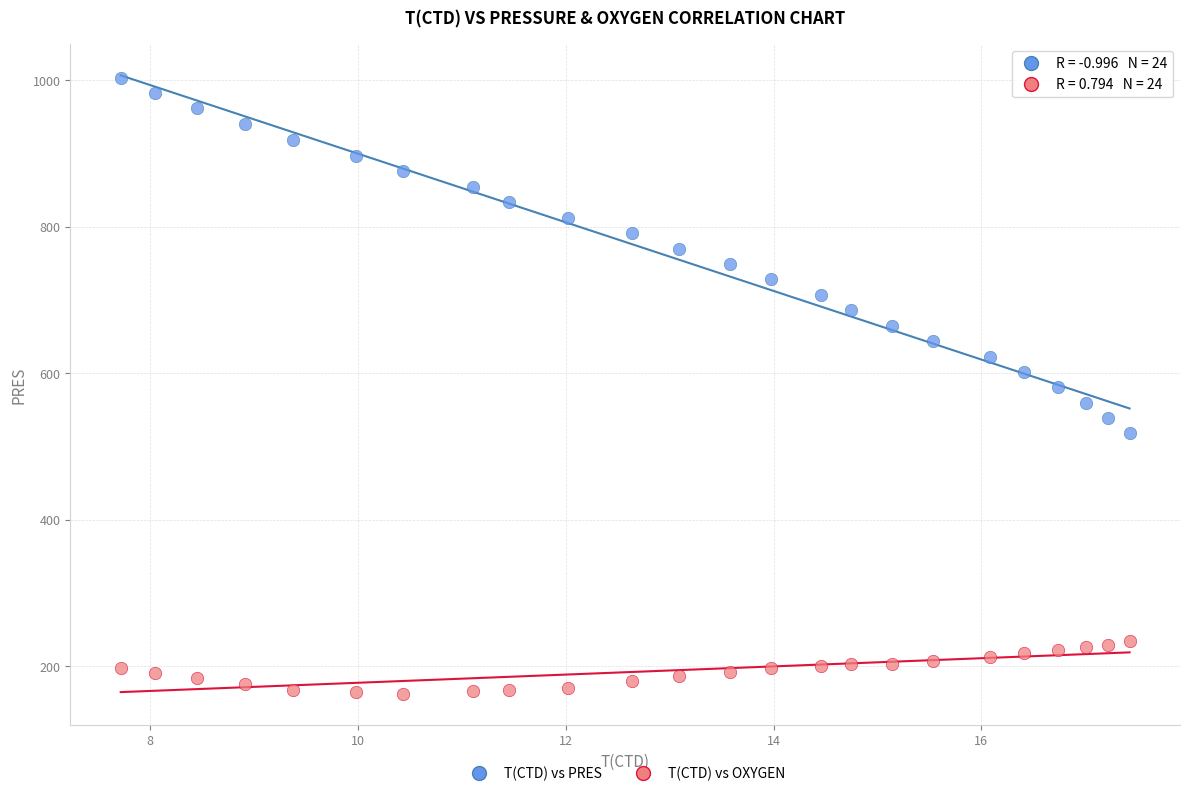

What are all the series names shown in the legend?

T(CTD) vs PRES, T(CTD) vs OXYGEN